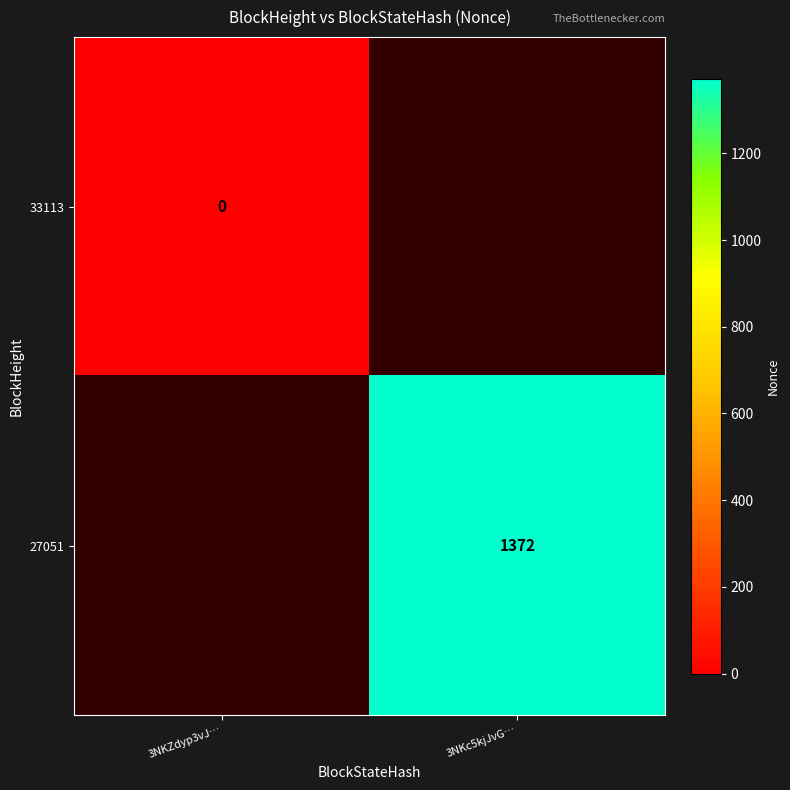

Between 3NKZdyp3vJ… and 3NKc5kjJvG…, which is larger?

3NKc5kjJvG…